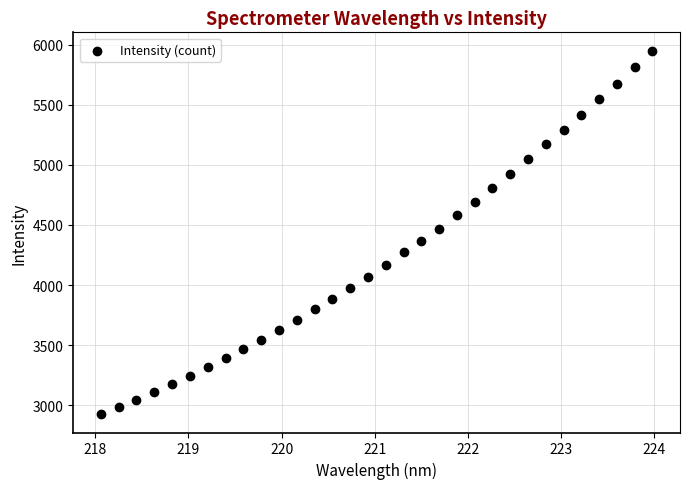

What is the range of Y values (max minus min)?

3030.2